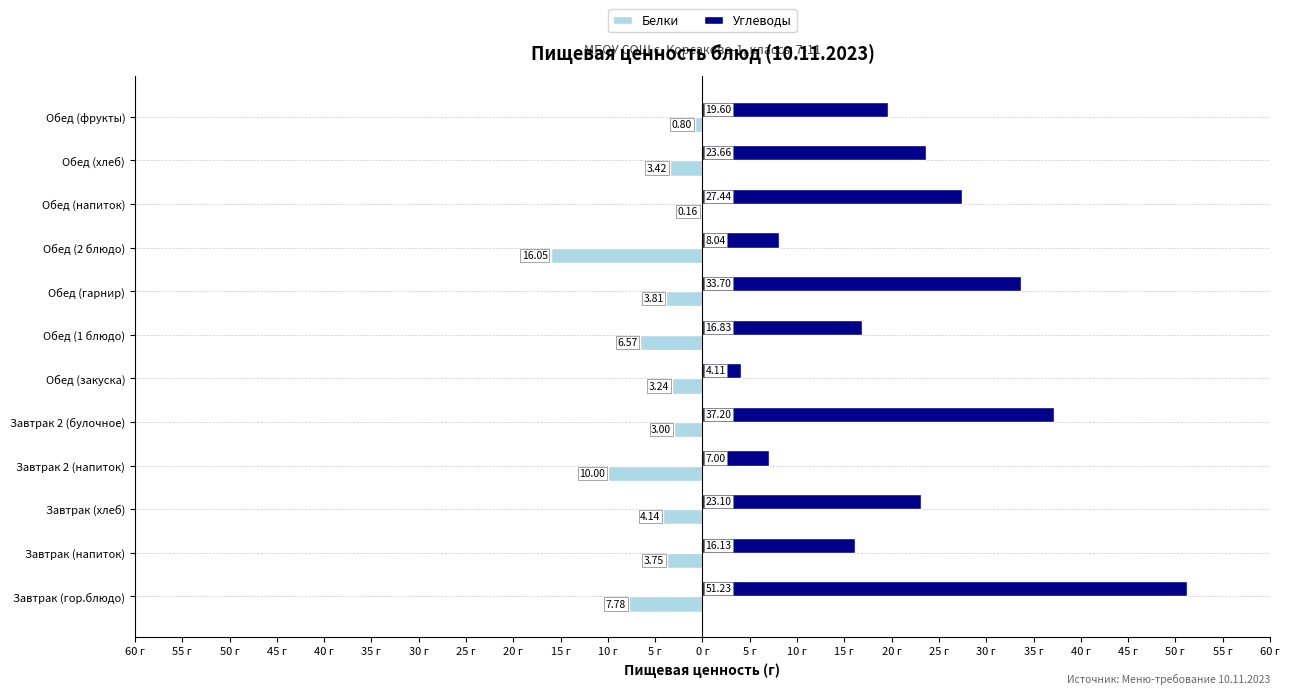

Reading right to left, list all the values displayed in this chart.

Белки: -0.8	-3.4	-0.2	-16.1	-3.8	-6.6	-3.2	-3.0	-10.0	-4.1	-3.8	-7.8
Углеводы: 19.6	23.7	27.4	8.0	33.7	16.8	4.1	37.2	7.0	23.1	16.1	51.2